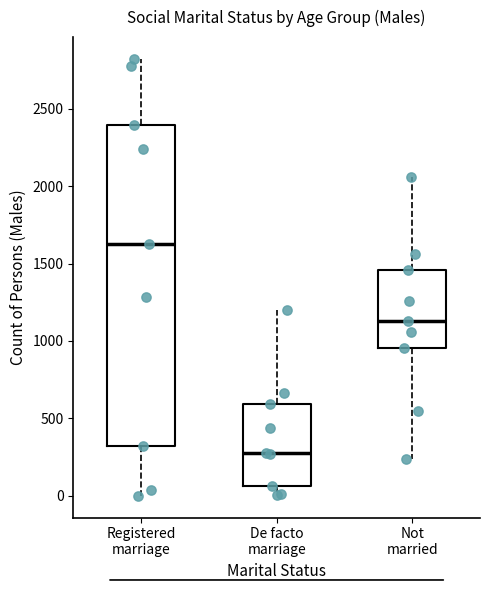

Which box's median line is the lowest?

De facto marriage